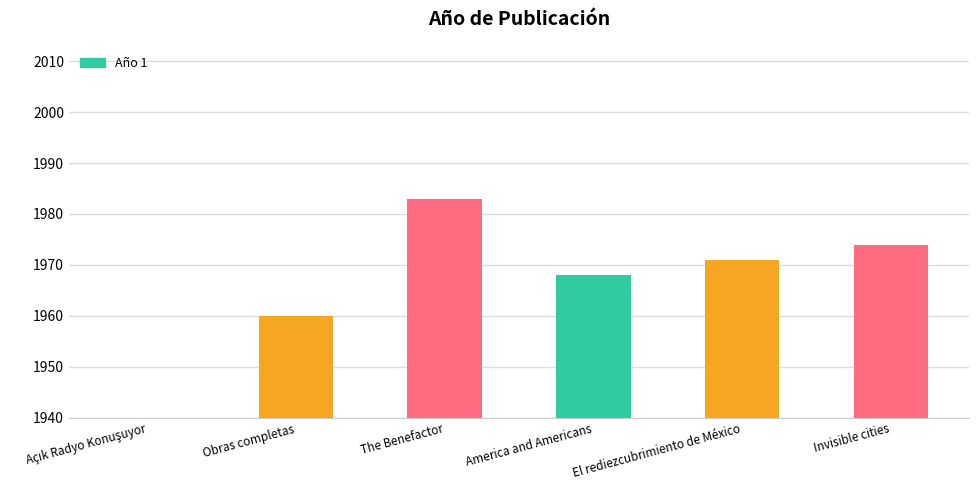

Reading left to right, list all the values displayed in this chart.

0	1960	1983	1968	1971	1974